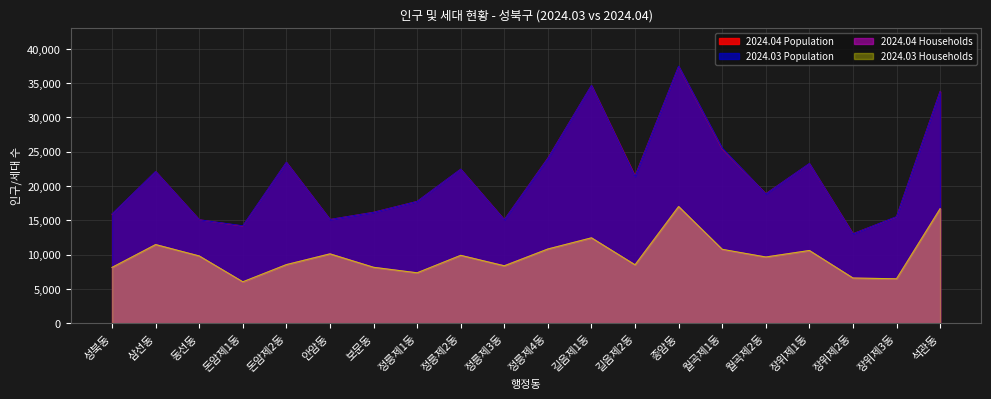

Reading left to right, transcribe all the data shown in this chart.

2024.04 Population: 성북동=15900	삼선동=22099	동선동=15081	돈암제1동=14158	돈암제2동=23440	안암동=15119	보문동=16167	정릉제1동=17750	정릉제2동=22443	정릉제3동=15077	정릉제4동=24058	길음제1동=34641	길음제2동=21449	종암동=37416	월곡제1동=25431	월곡제2동=18865	장위제1동=23257	장위제2동=13038	장위제3동=15498	석관동=33776
2024.03 Population: 성북동=15921	삼선동=22109	동선동=15086	돈암제1동=14203	돈암제2동=23447	안암동=15125	보문동=16166	정릉제1동=17755	정릉제2동=22455	정릉제3동=15071	정릉제4동=24035	길음제1동=34660	길음제2동=21409	종암동=37462	월곡제1동=25513	월곡제2동=18849	장위제1동=23281	장위제2동=13029	장위제3동=15530	석관동=33775
2024.04 Households: 성북동=8128	삼선동=11474	동선동=9809	돈암제1동=6015	돈암제2동=8547	안암동=10124	보문동=8155	정릉제1동=7344	정릉제2동=9892	정릉제3동=8386	정릉제4동=10825	길음제1동=12447	길음제2동=8510	종암동=17006	월곡제1동=10748	월곡제2동=9661	장위제1동=10597	장위제2동=6594	장위제3동=6468	석관동=16710
2024.03 Households: 성북동=8139	삼선동=11464	동선동=9805	돈암제1동=6040	돈암제2동=8543	안암동=10111	보문동=8154	정릉제1동=7351	정릉제2동=9897	정릉제3동=8368	정릉제4동=10817	길음제1동=12449	길음제2동=8515	종암동=17010	월곡제1동=10777	월곡제2동=9652	장위제1동=10603	장위제2동=6592	장위제3동=6478	석관동=16680